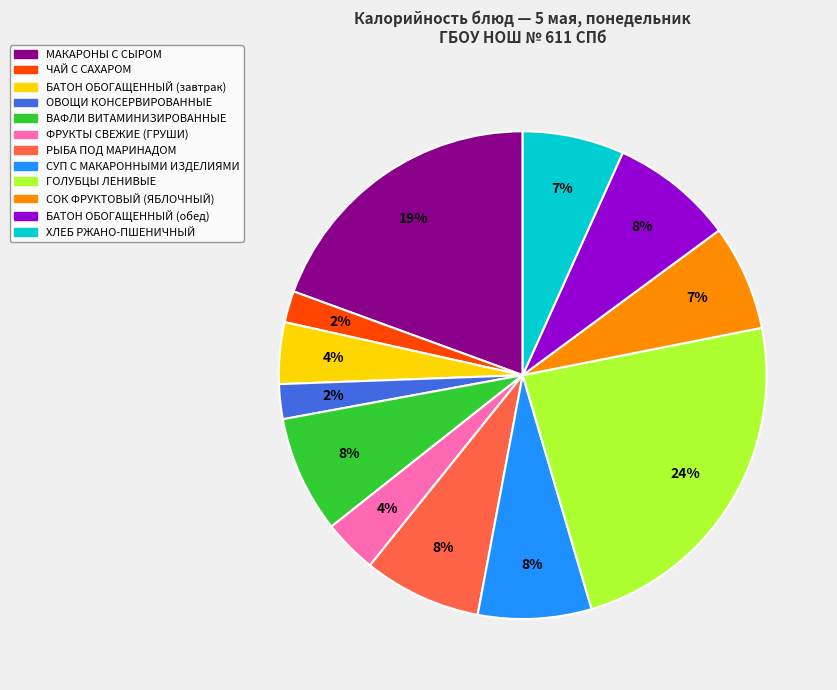

How many slices are in this pie chart?

12